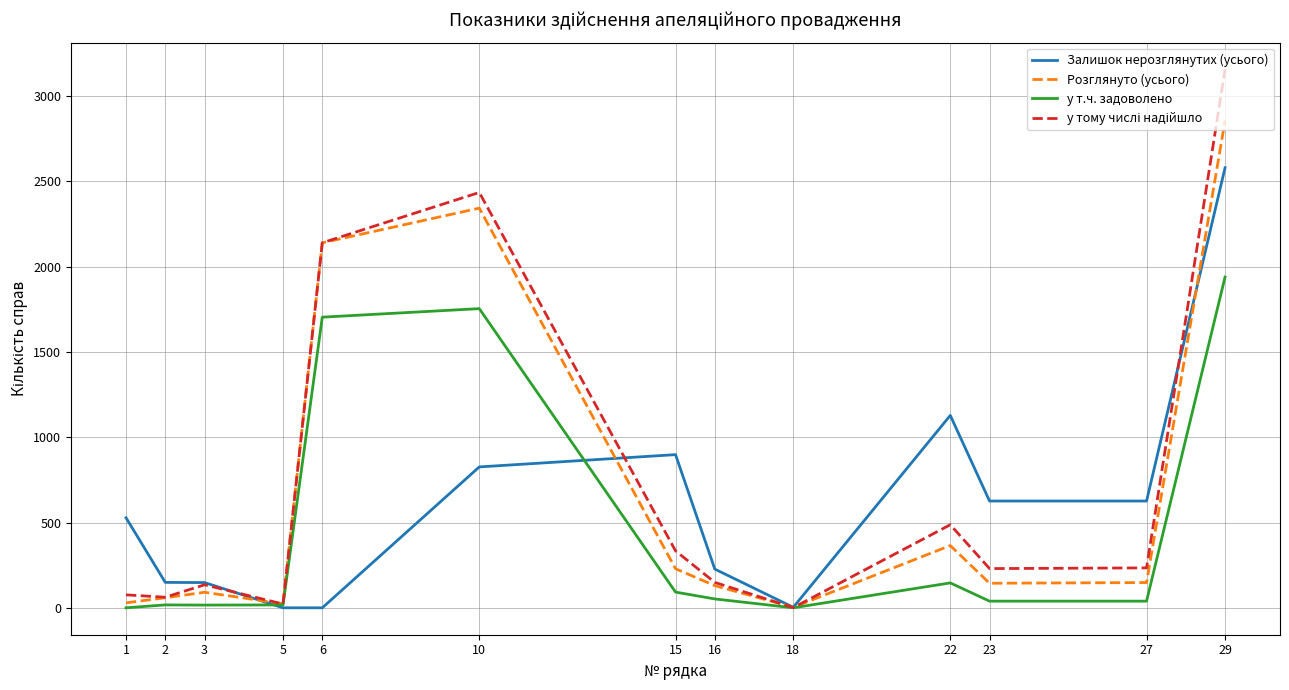

What is the greatest value displayed?

3156